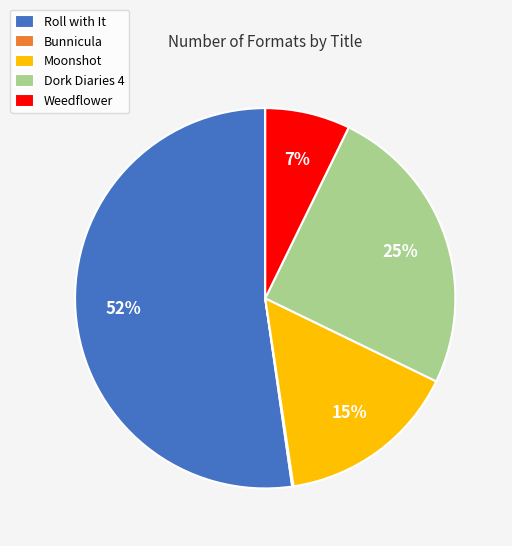

To the nearest percent, what percentage of the pie is Moonshot?

15%